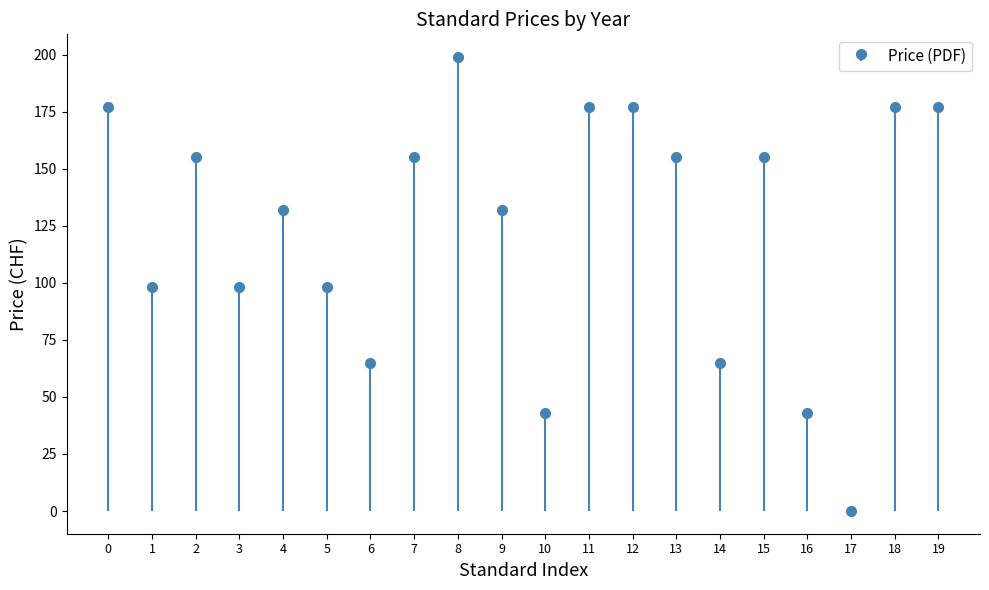

Reading left to right, what are all the values shown in this chart?

177	98	155	98	132	98	65	155	199	132	43	177	177	155	65	155	43	0	177	177